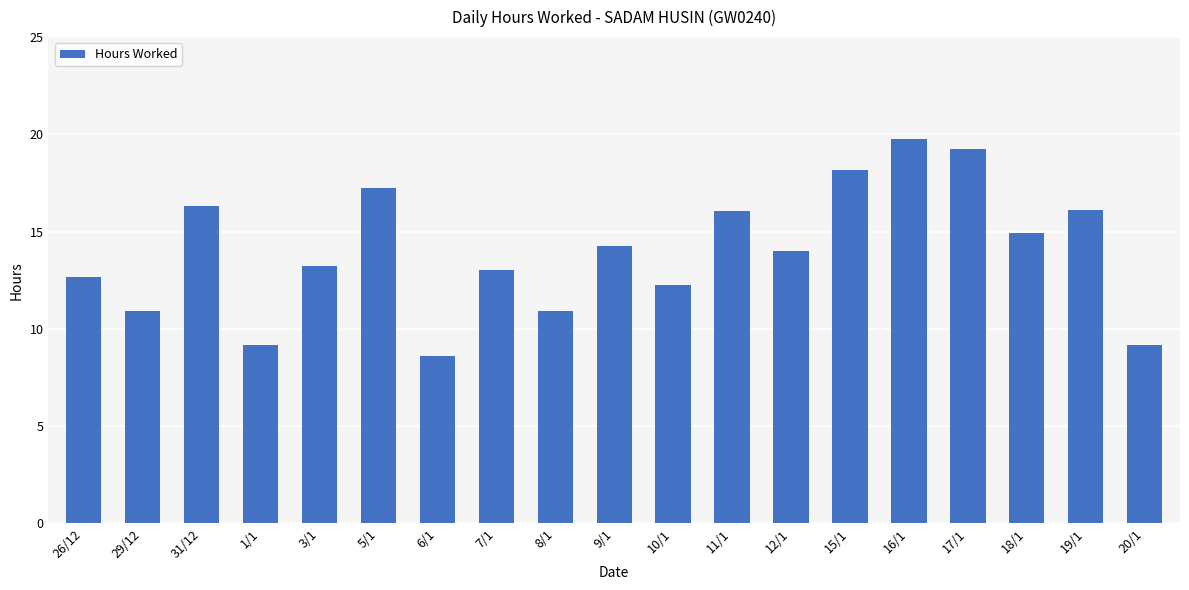

What is the ratio of the value at 29/12 to the value at 26/12?

0.9